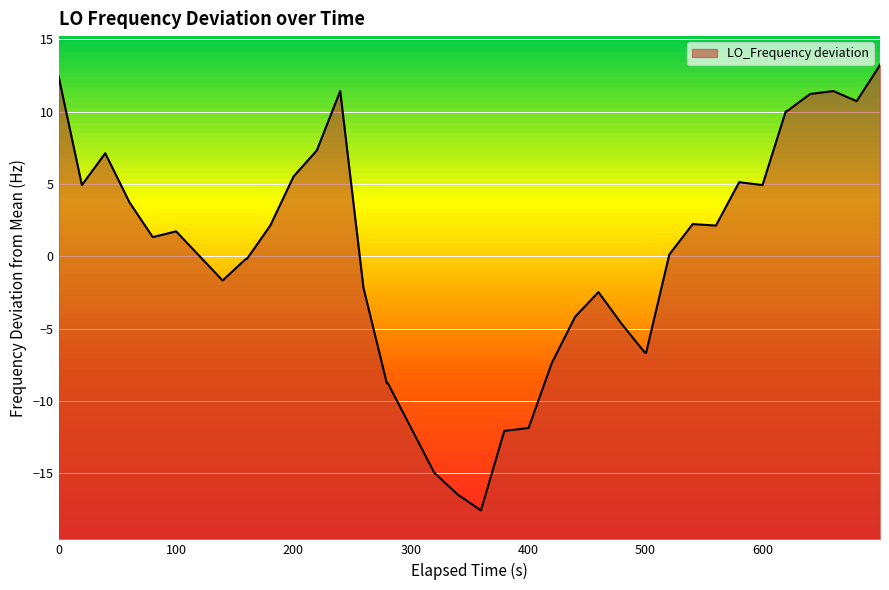

How many values are above zero?

22